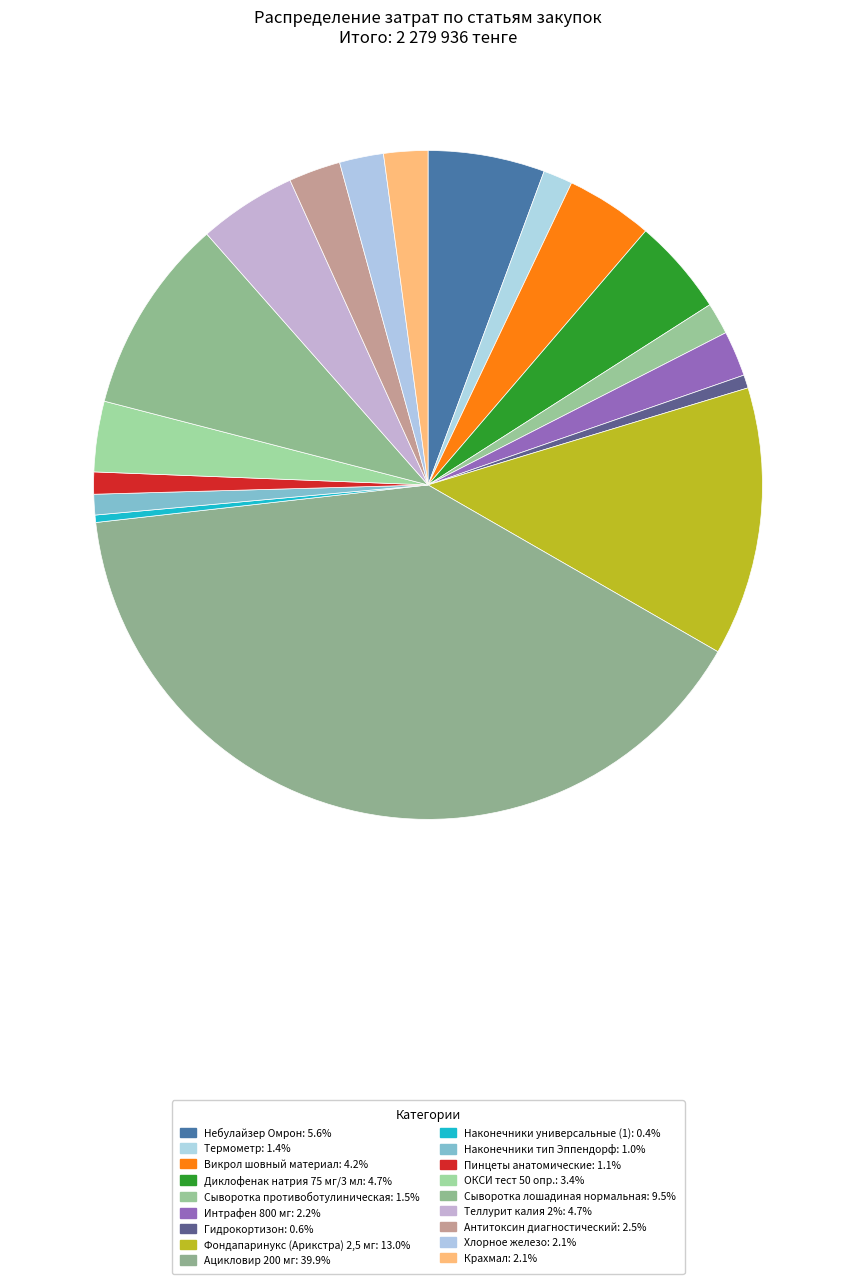

Between Пинцеты анатомические and Диклофенак натрия 75 мг/3 мл, which is larger?

Диклофенак натрия 75 мг/3 мл